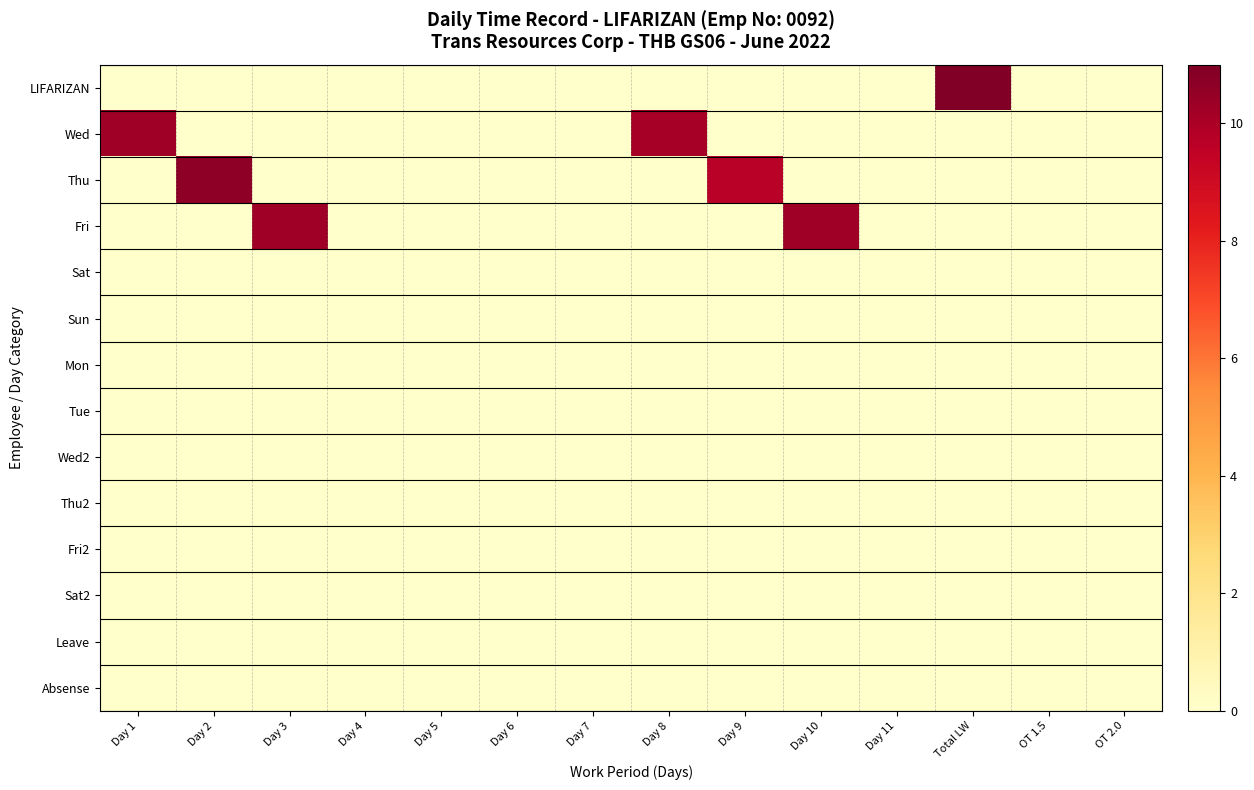

What is the total value across all series at Day 2?

10.7